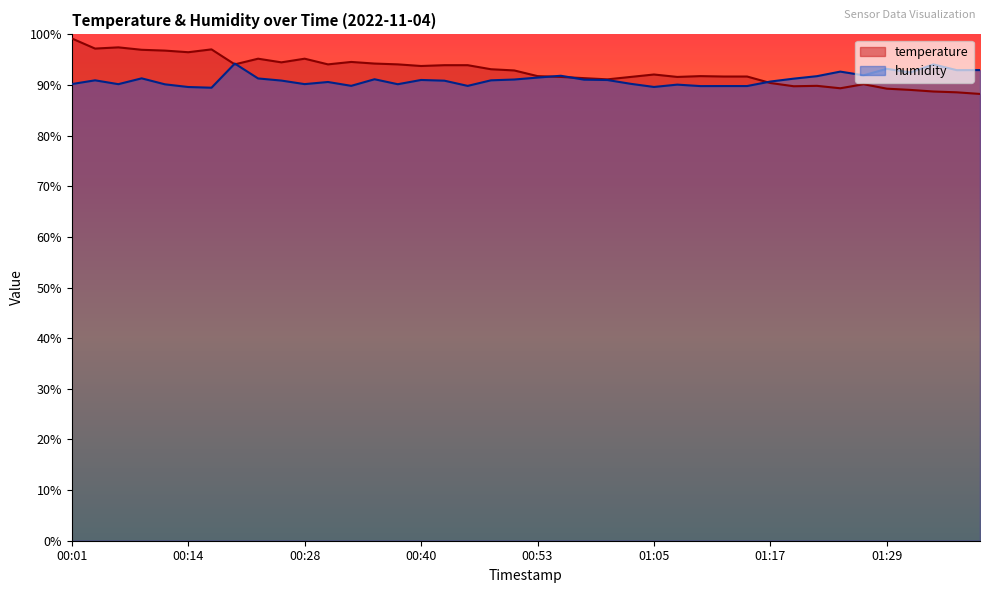

True or false: temperature has a value of 119.9 at 01:17.

False